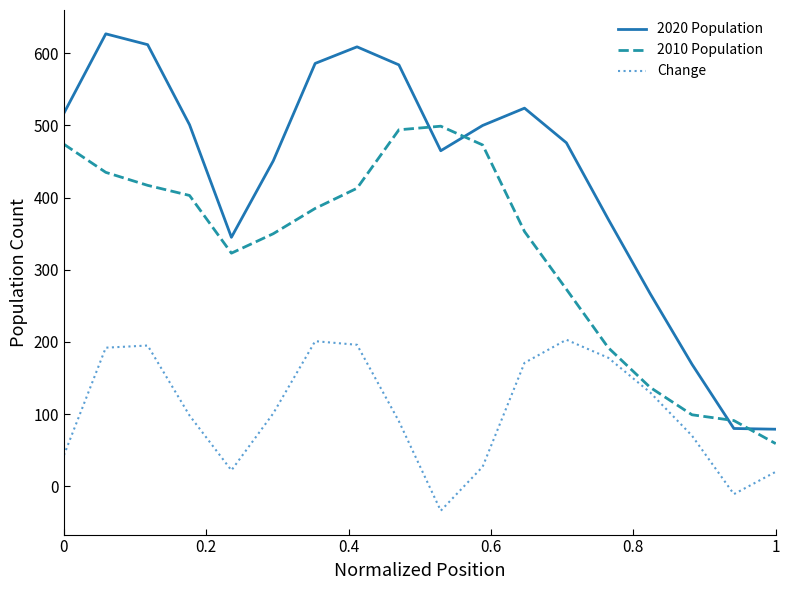

List the series in order of their overall mean, highest first.

2020 Population, 2010 Population, Change